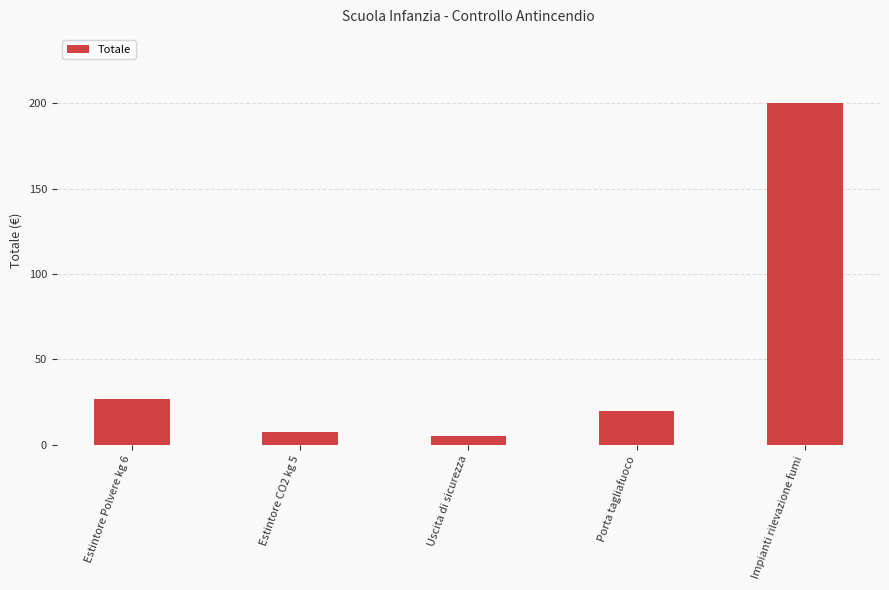

Rank the categories by value from lowest to highest.

Uscita di sicurezza, Estintore CO2 kg 5, Porta tagliafuoco, Estintore Polvere kg 6, Impianti rilevazione fumi